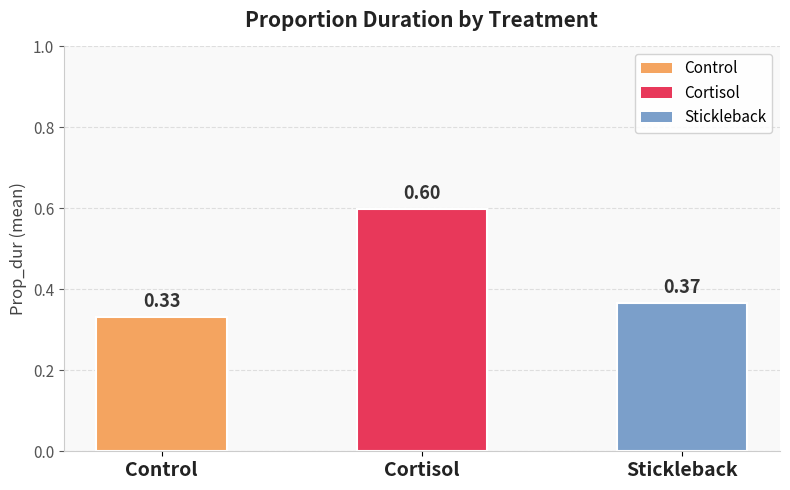

What is the maximum value shown in the chart?

0.6